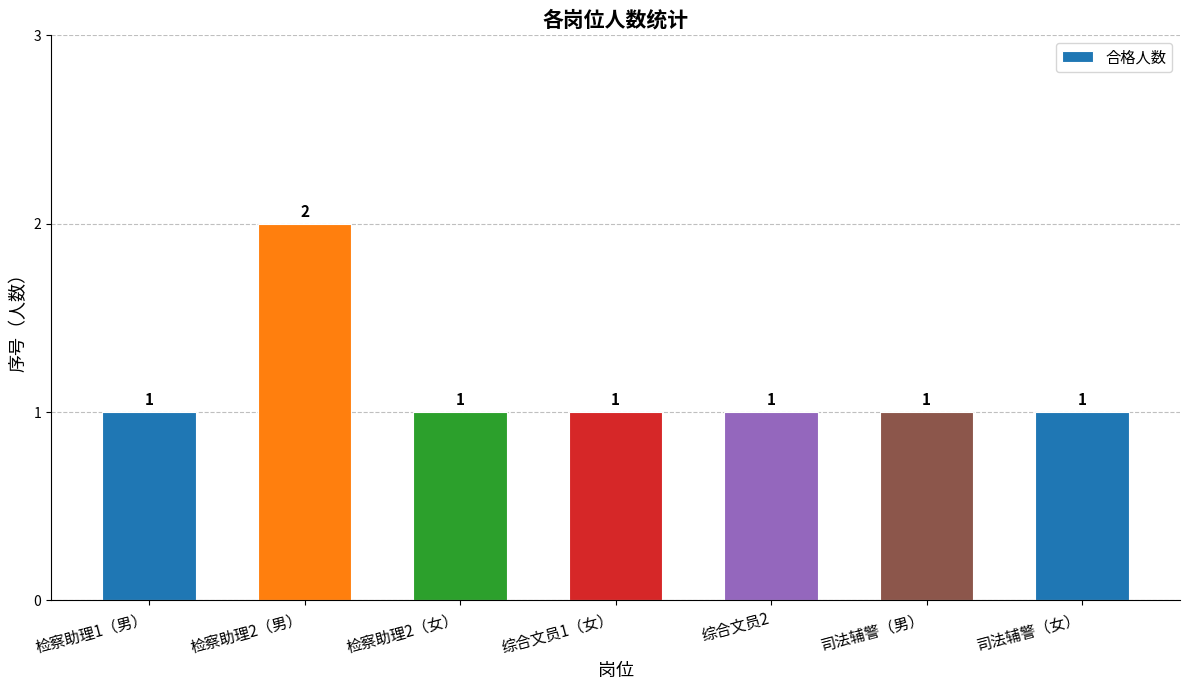

Reading right to left, list all the values displayed in this chart.

司法辅警（女）=1	司法辅警（男）=1	综合文员2=1	综合文员1（女）=1	检察助理2（女）=1	检察助理2（男）=2	检察助理1（男）=1